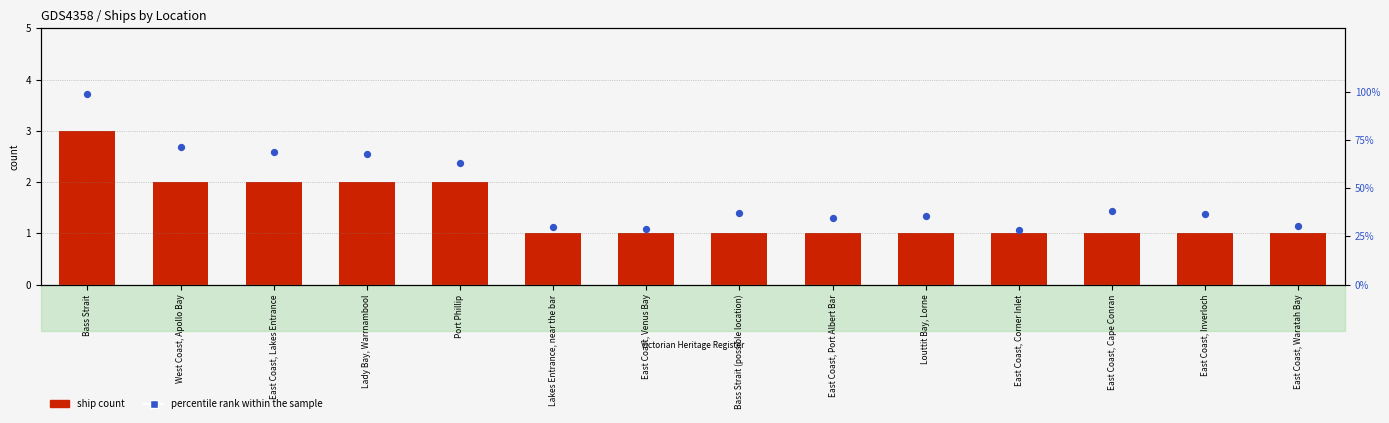

At which category is the sum across all series the highest?

Bass Strait